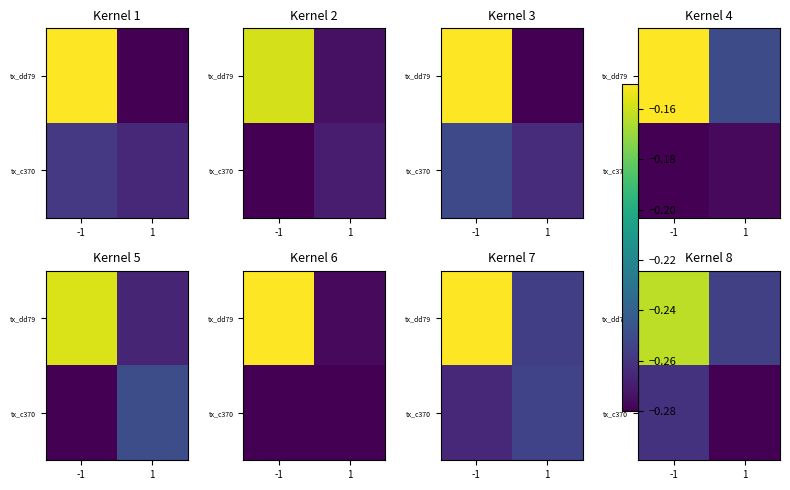

Count the number of categories in the chart.

2